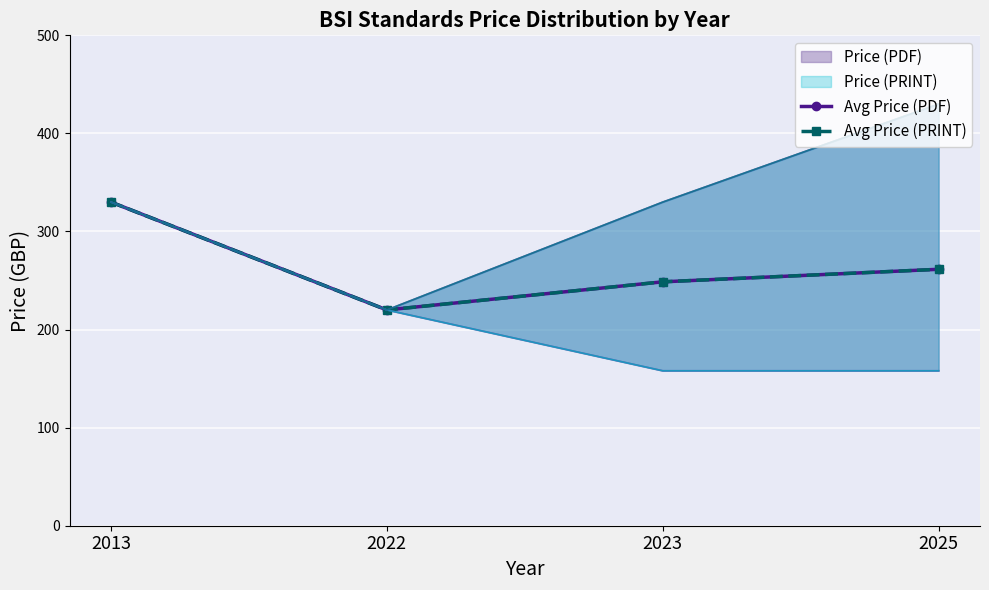

How many values in the Avg Price (PDF) series exceed 261?

2